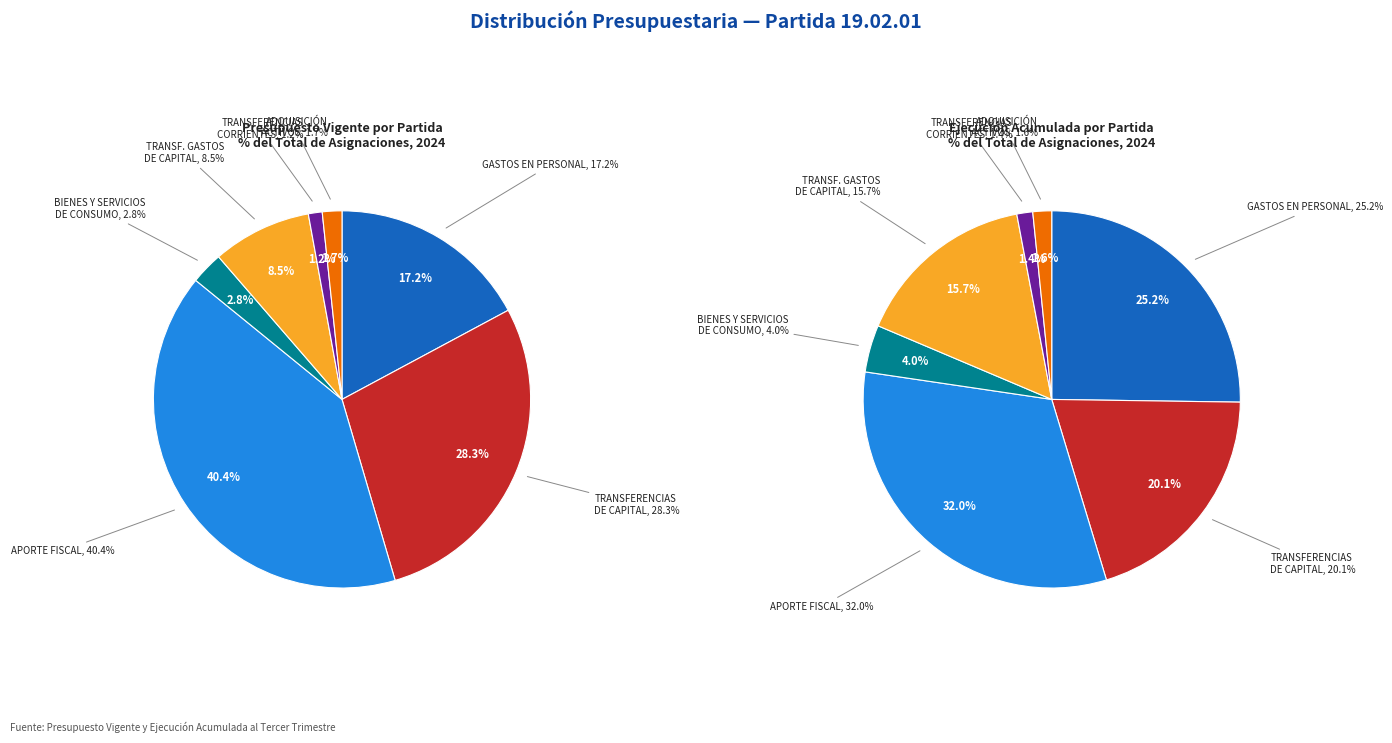

Is it true that GASTOS EN PERSONAL is 17% of the pie?

True